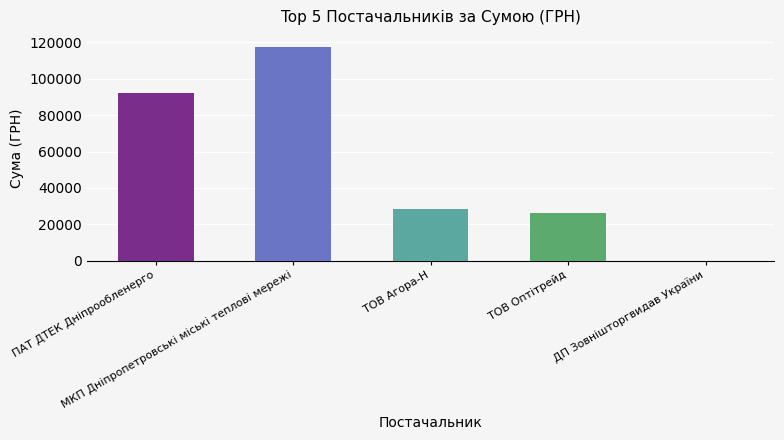

What position from the left is ТОВ Агора-Н?

3